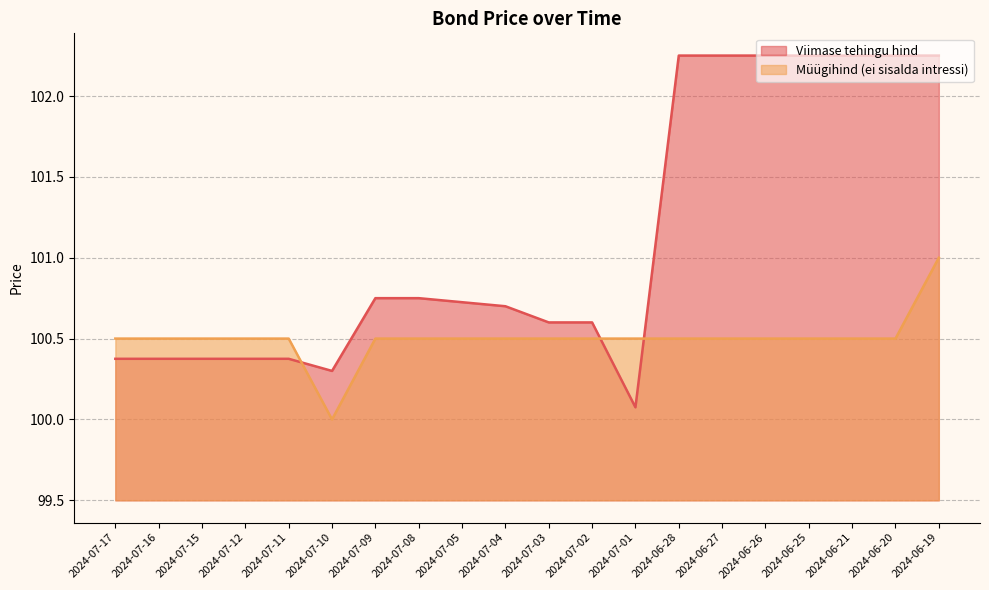

Which series has the widest spread of values?

Viimase tehingu hind